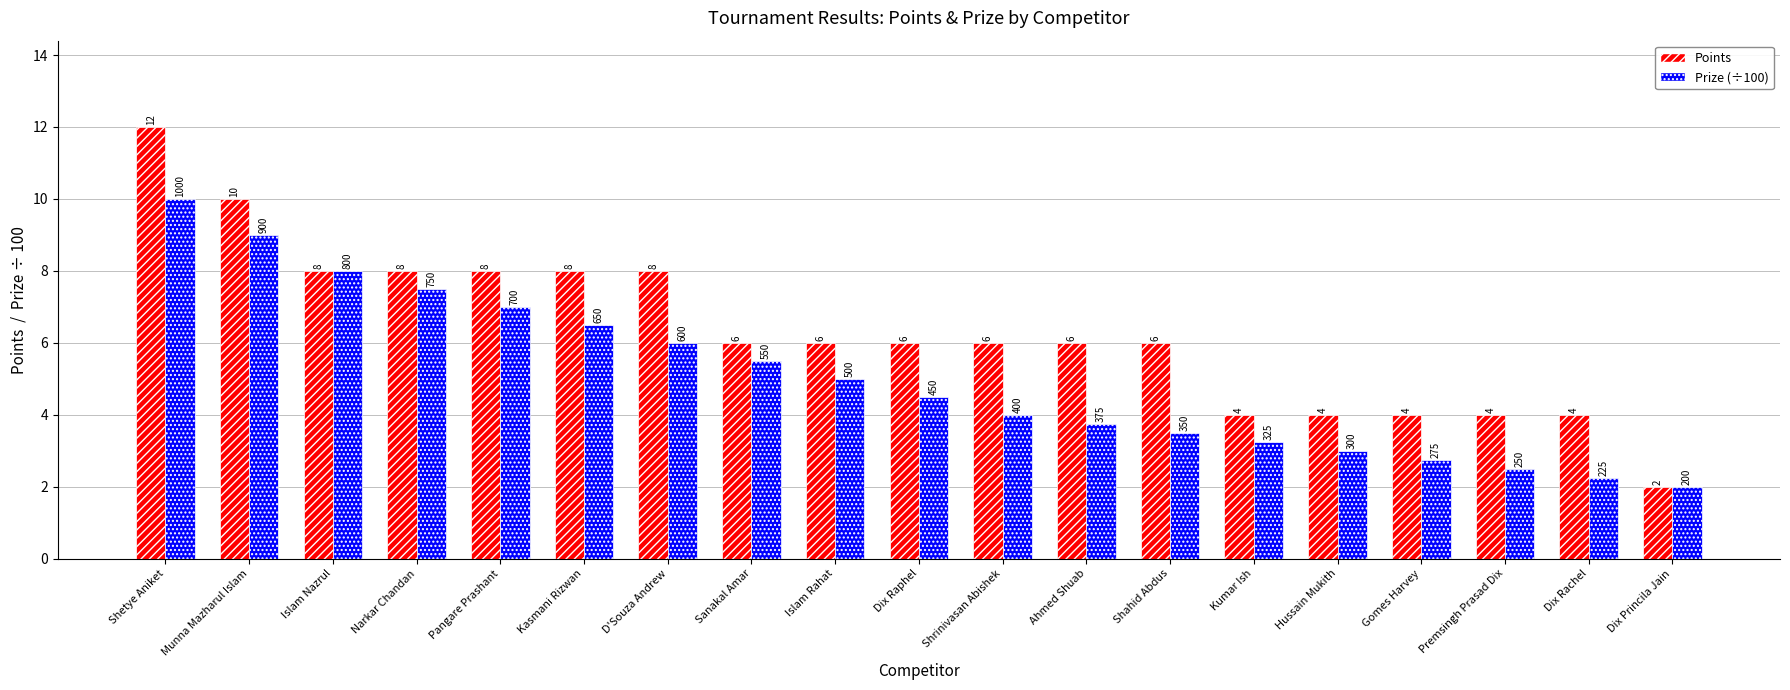

At which label does Points reach its minimum?

Dix Princila Jain